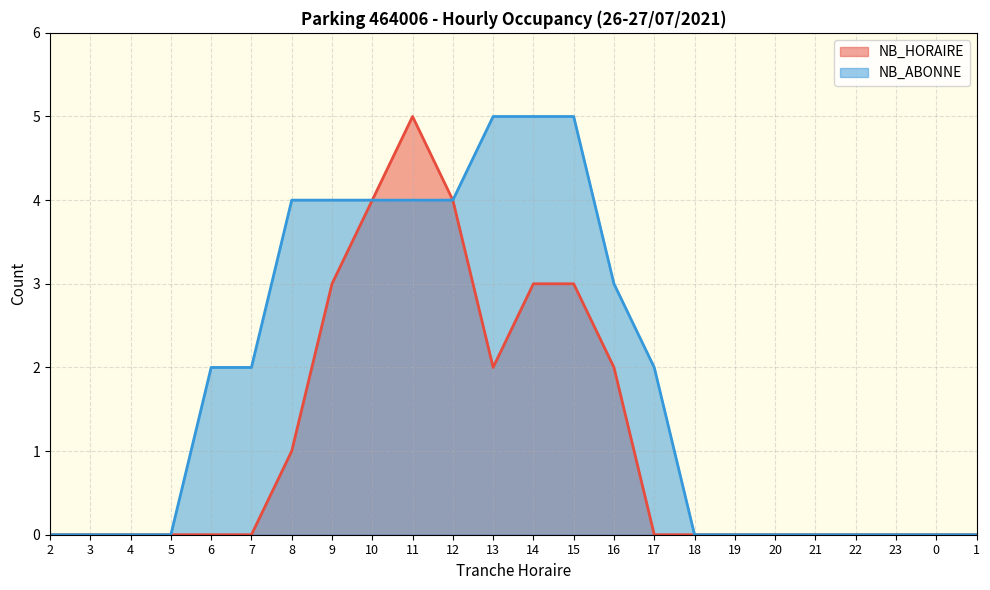

How many lines are shown in the chart?

2